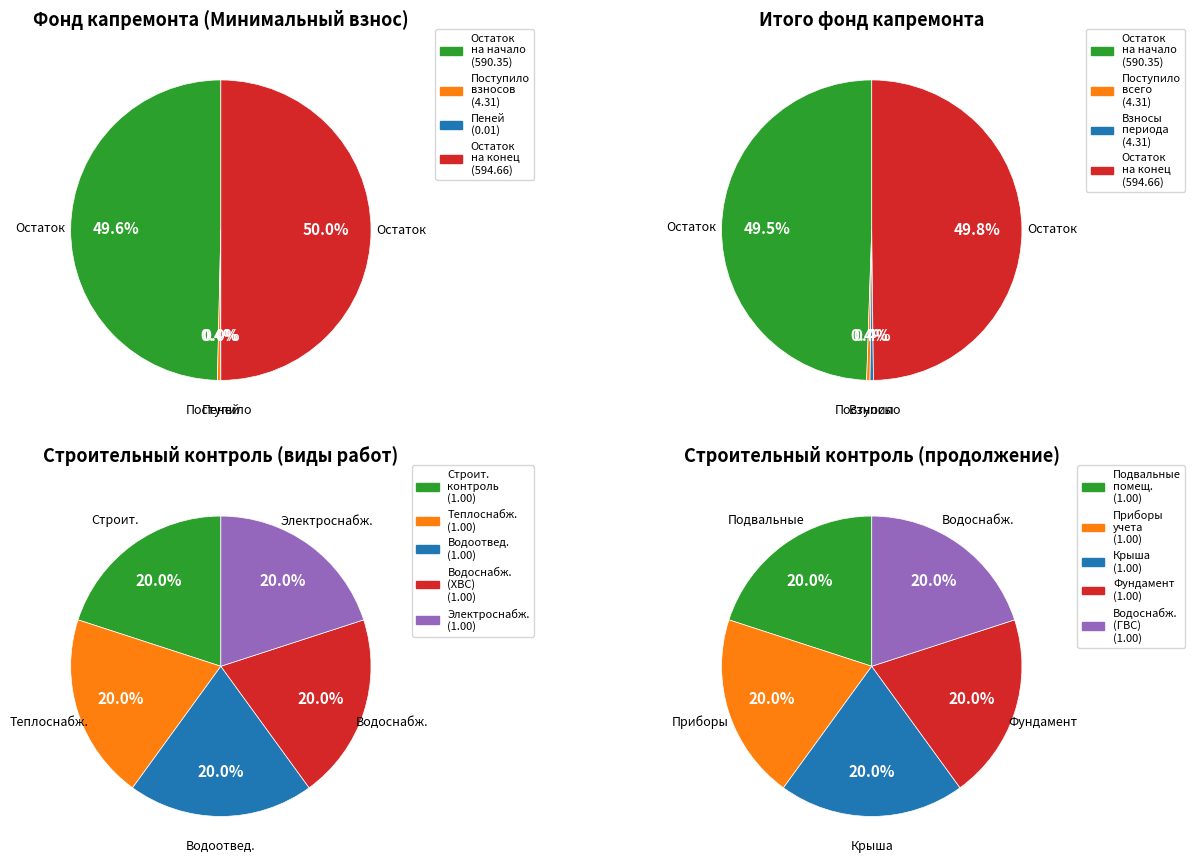

What percentage do 3 and 1 together represent?

0.7%